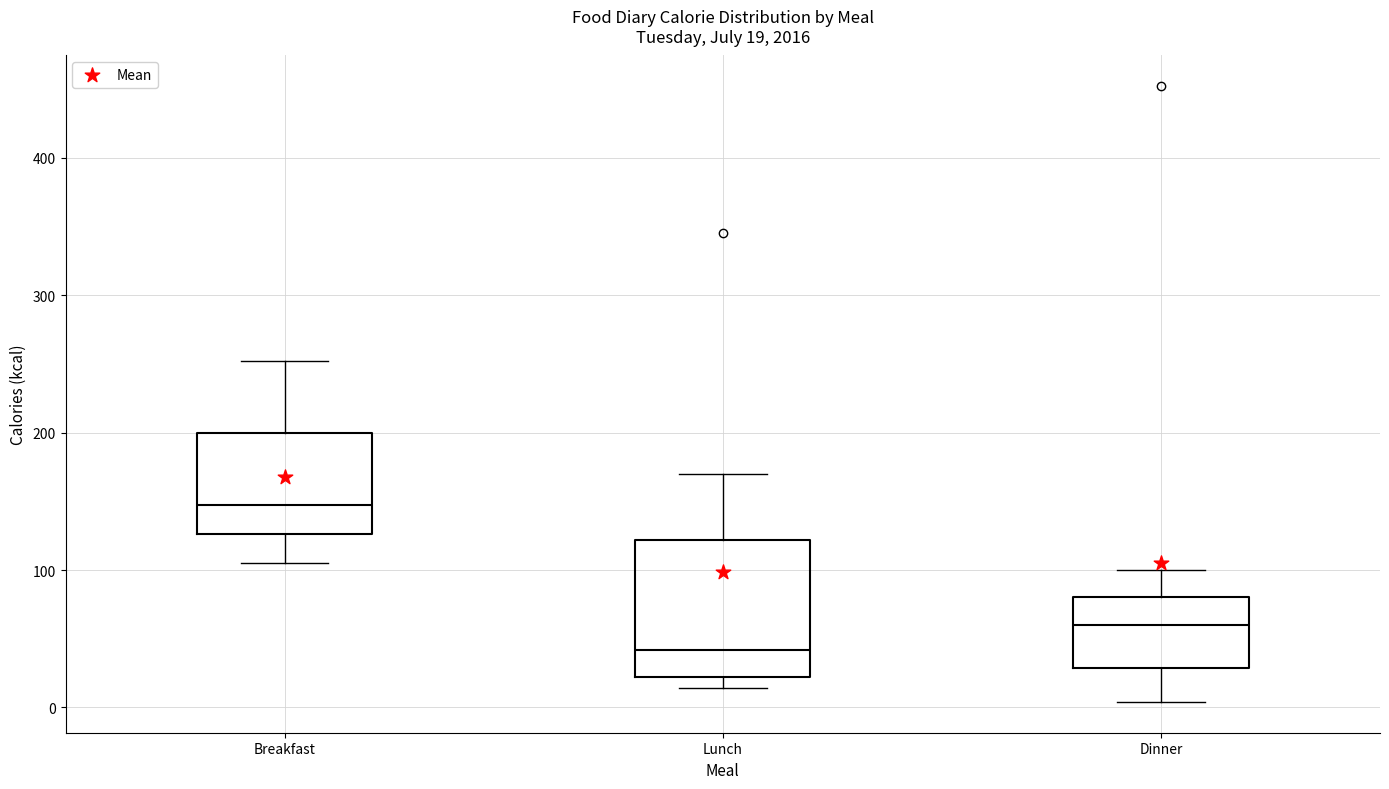

Which box has the lowest median line?

Lunch